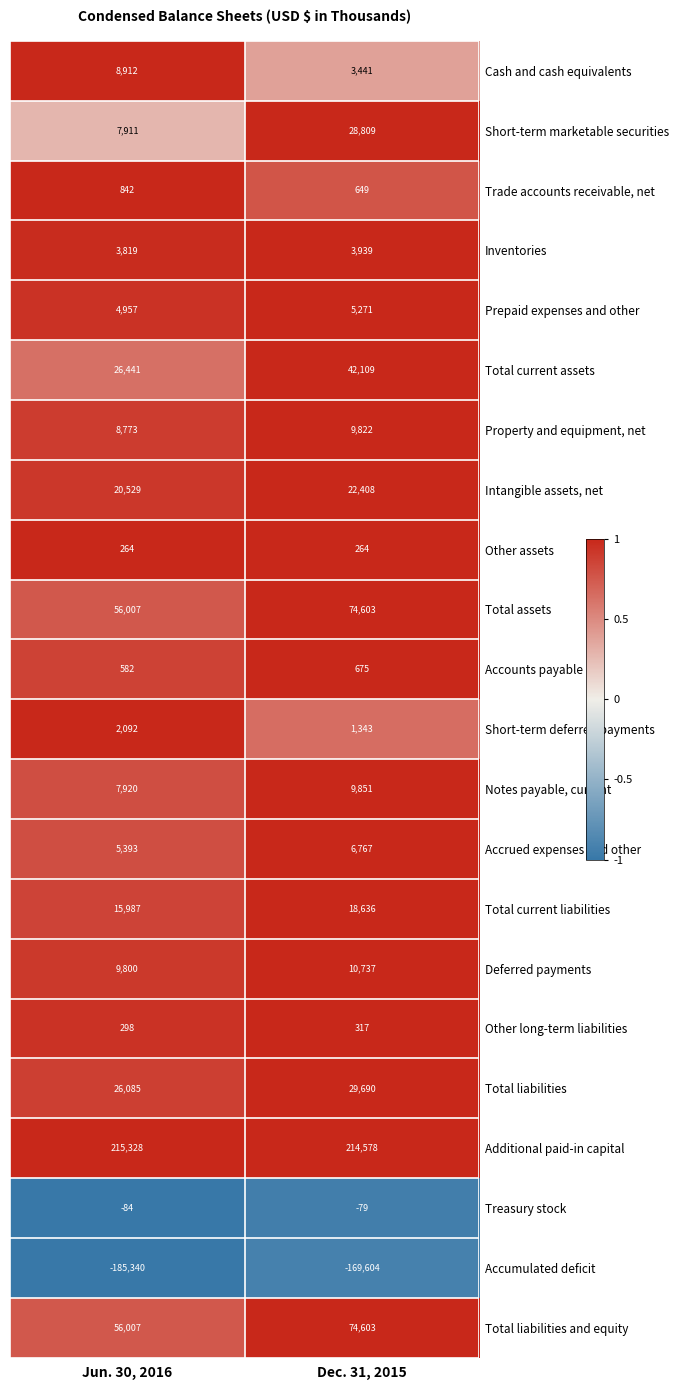

What is the sum of the Accounts payable values at Jun. 30, 2016 and Dec. 31, 2015?

1257